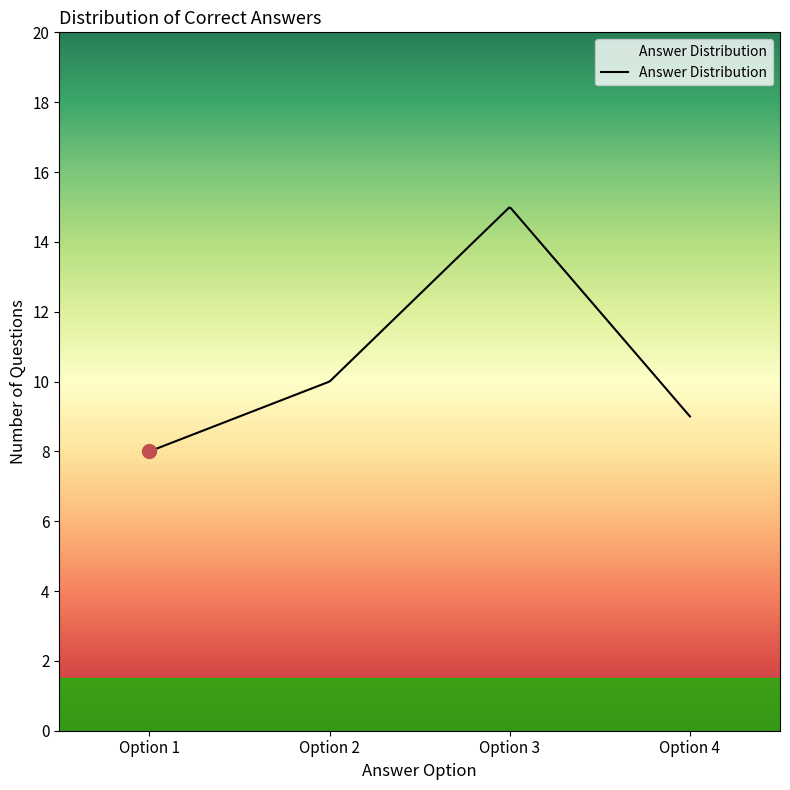

What is the difference between the second highest and second lowest values?

6.9